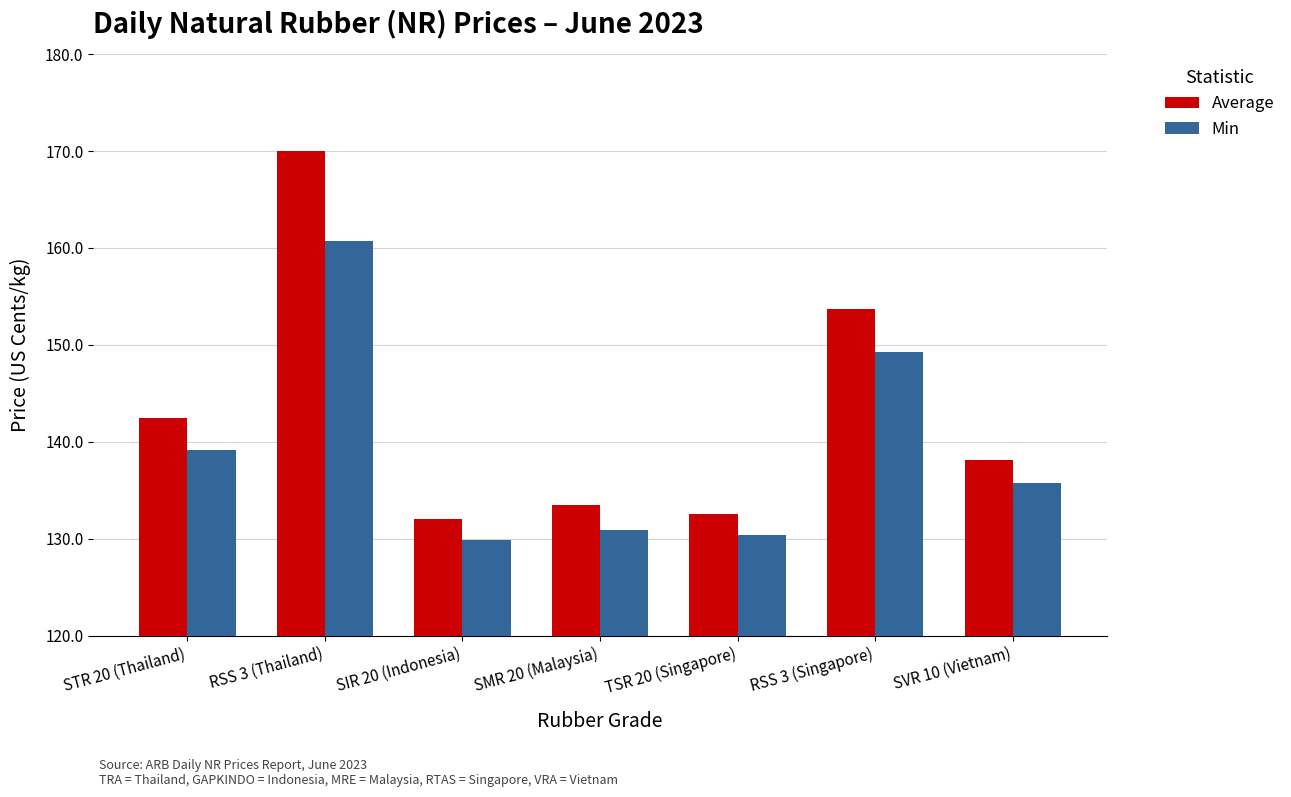

Between SMR 20 (Malaysia) and SVR 10 (Vietnam), which series saw the biggest shift?

Min